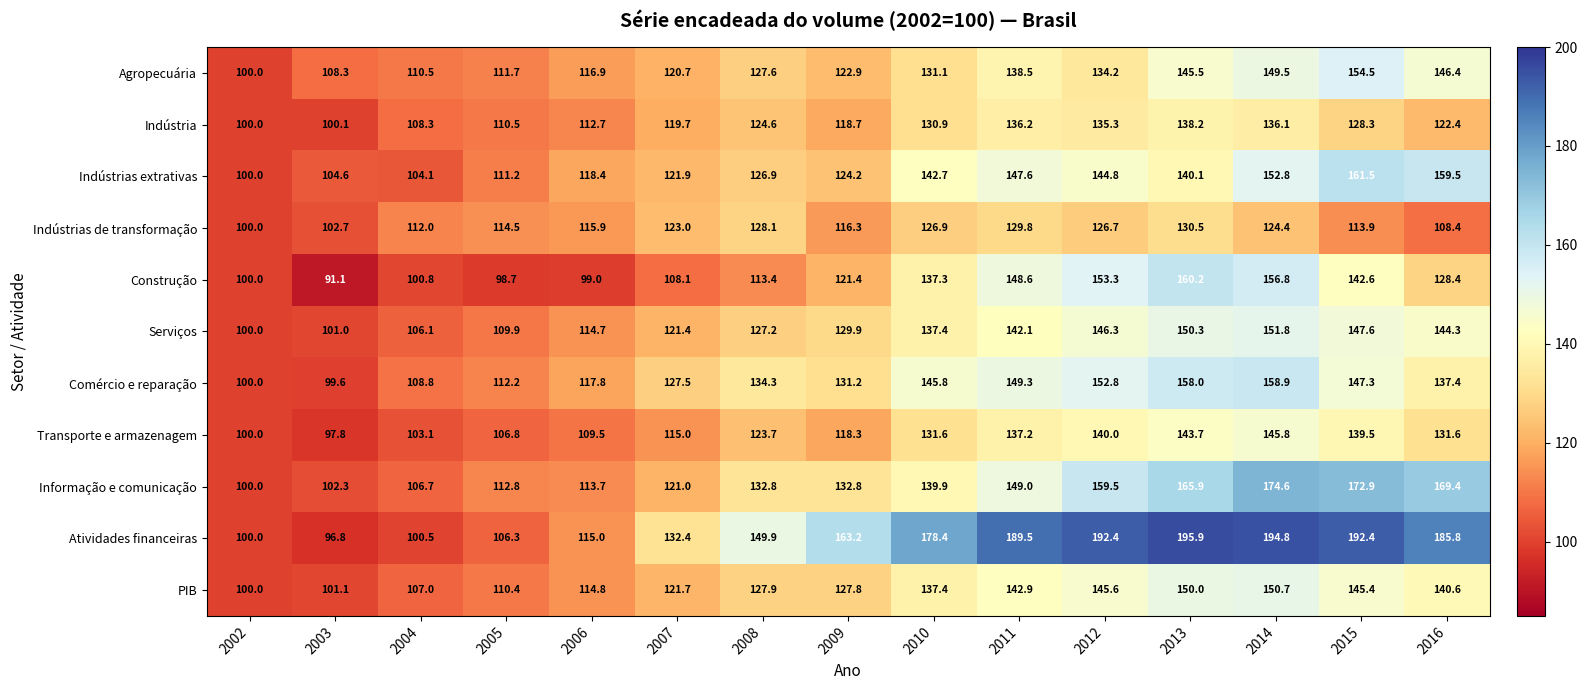

At which category is the sum across all series the highest?

2014